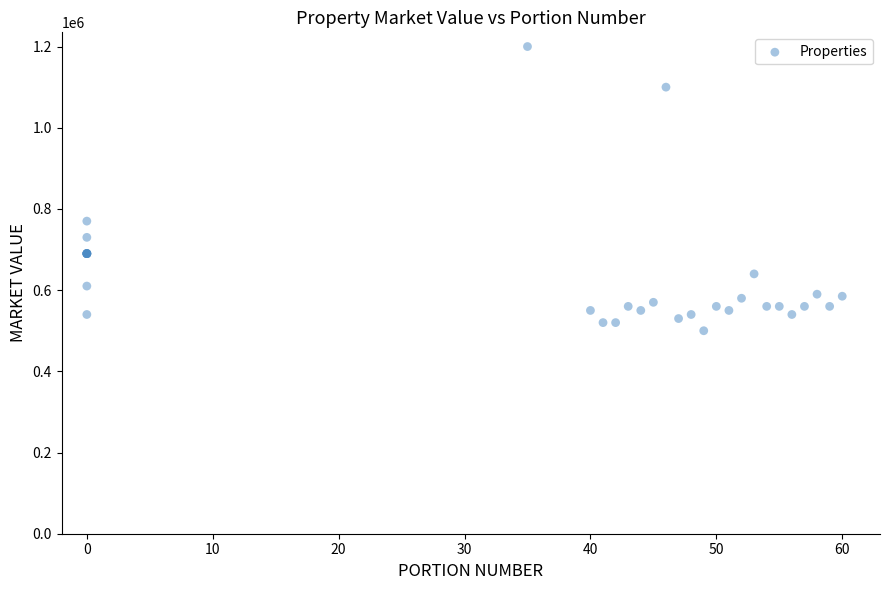

What Y value in the scatter plot is closest to 850000?

770000